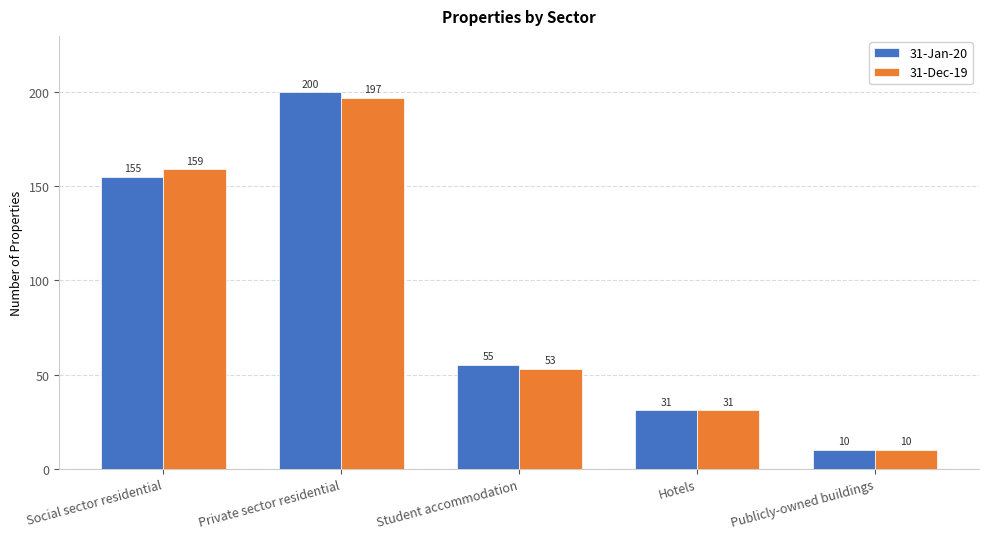

What is the label of the 3rd bar from the left?

Student accommodation